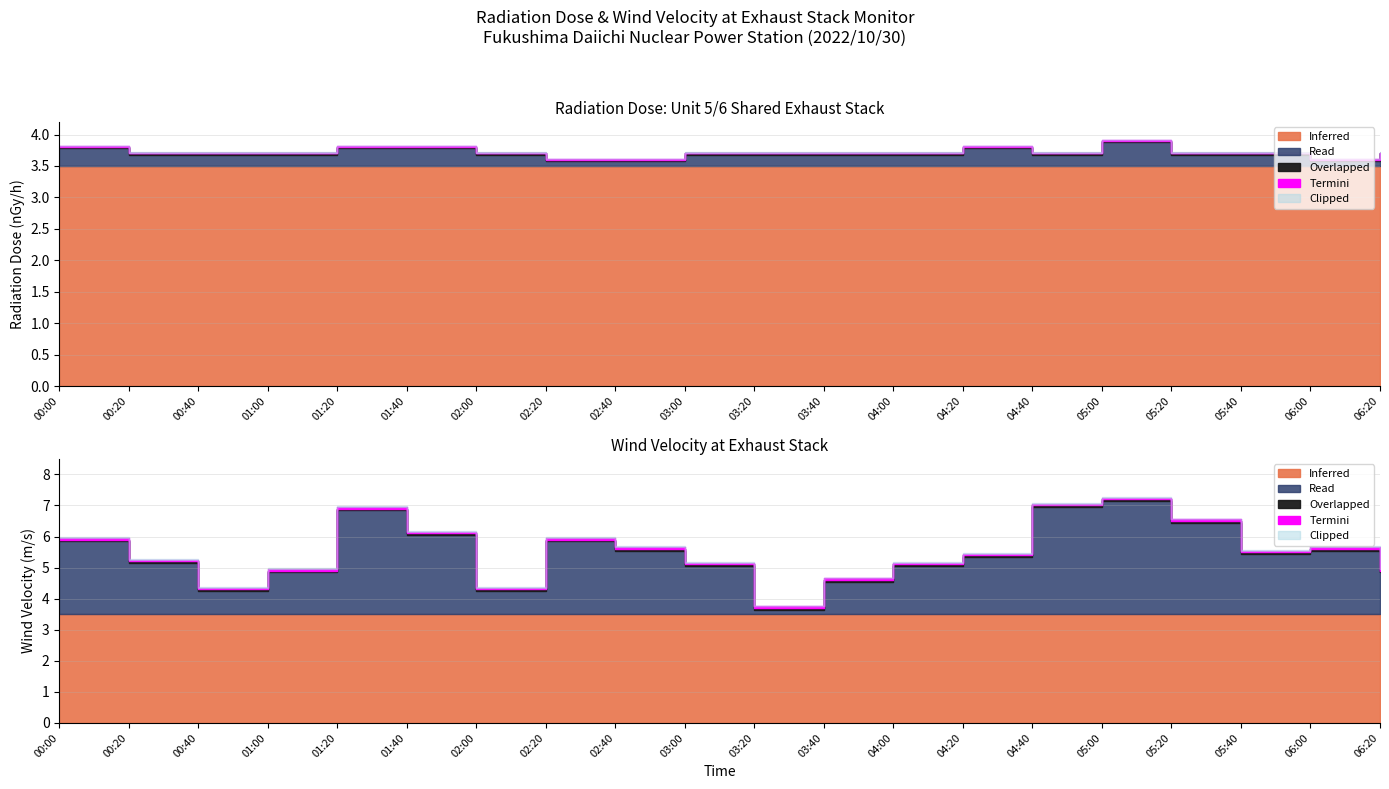

Where is the first local maximum for wind_velocity?

4